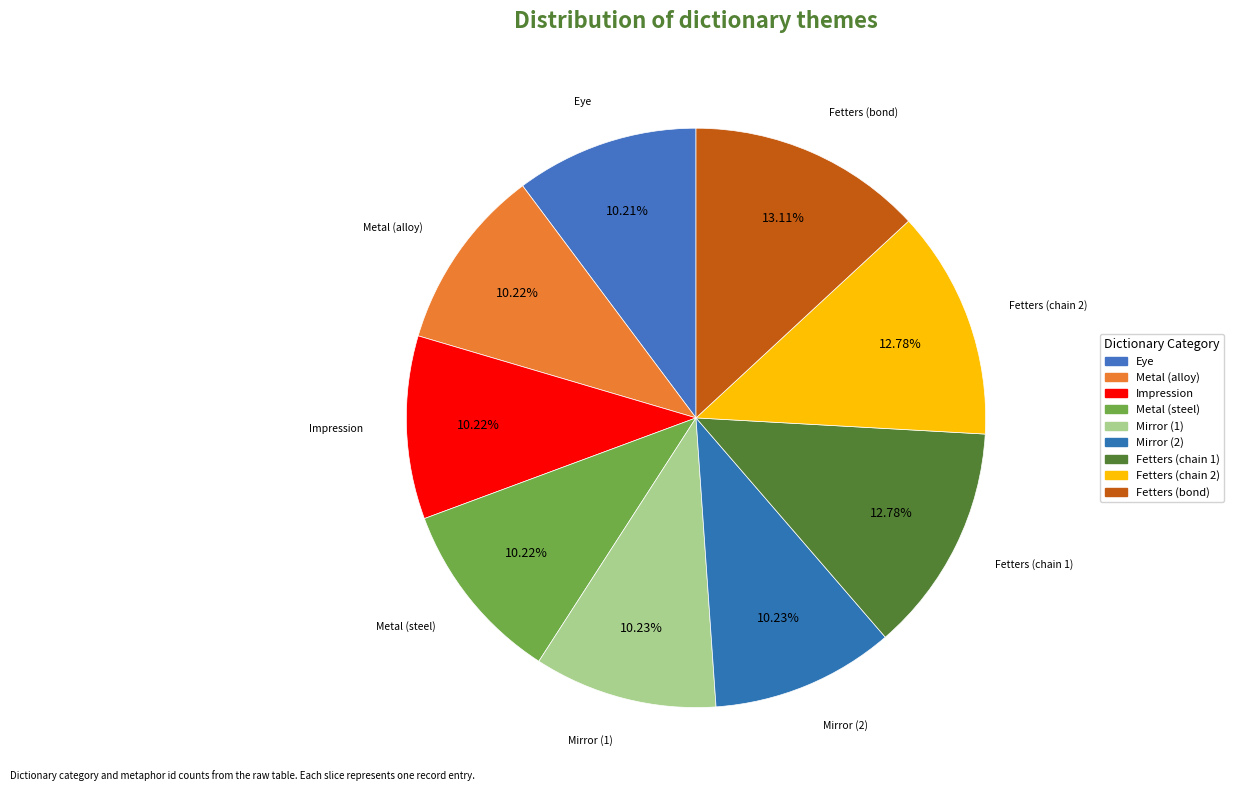

To the nearest percent, what is the combined percentage of Impression and Fetters (chain 1)?

23%